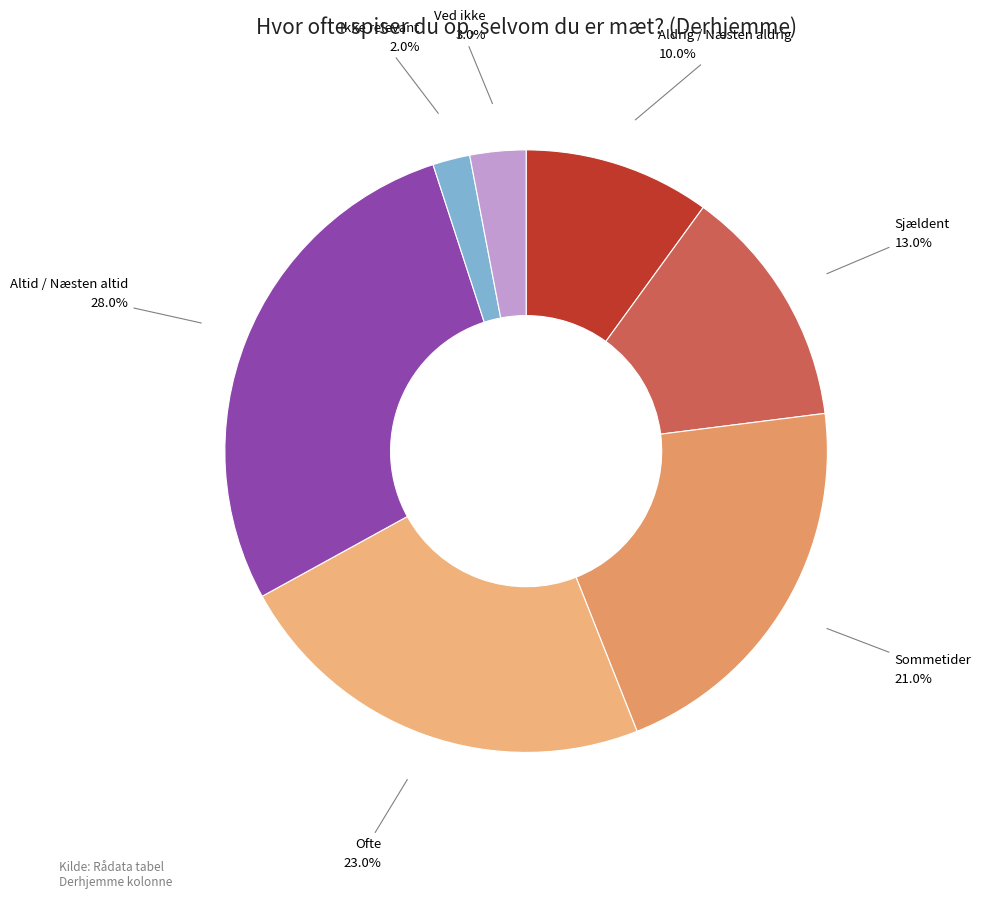

How many segments does this pie chart have?

7